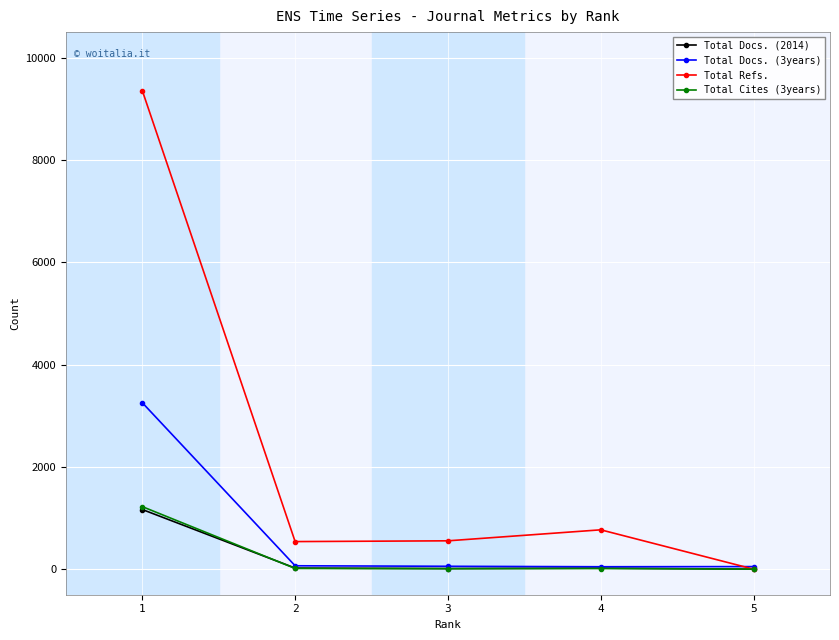

True or false: Total Docs. (3years) has more than 1 points higher than both neighbors.

False